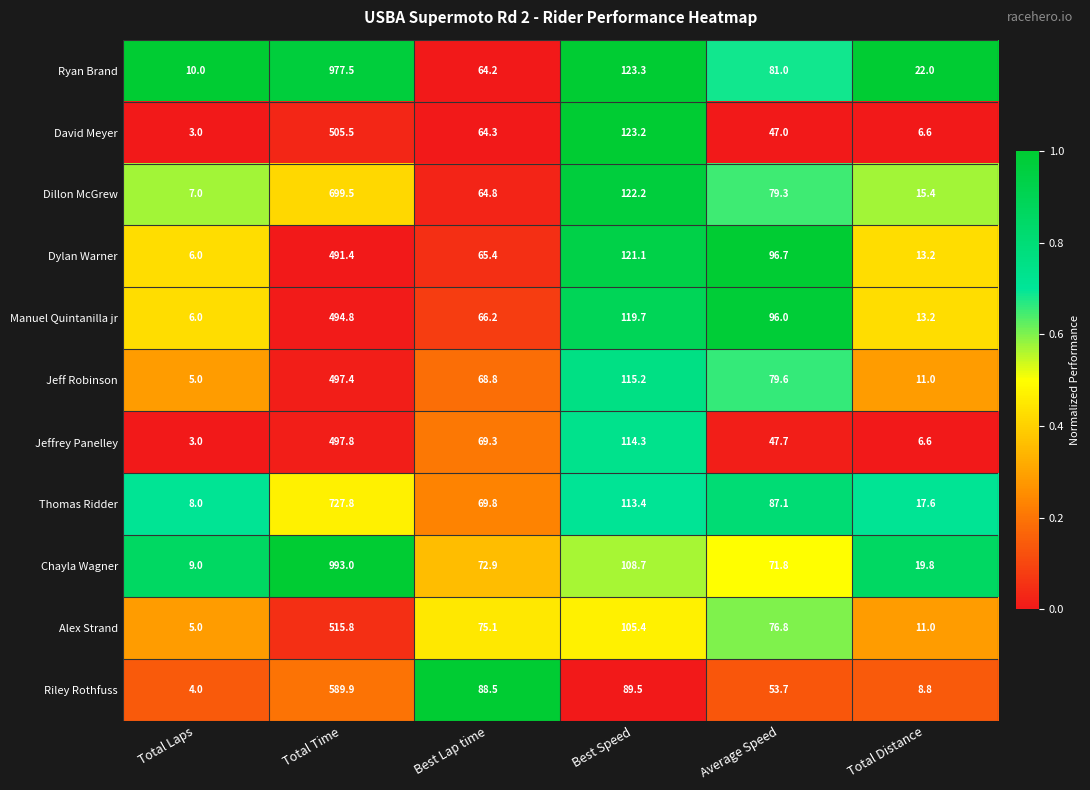

The Dillon McGrew series shows 15.4 at Total Distance. True or false?

True